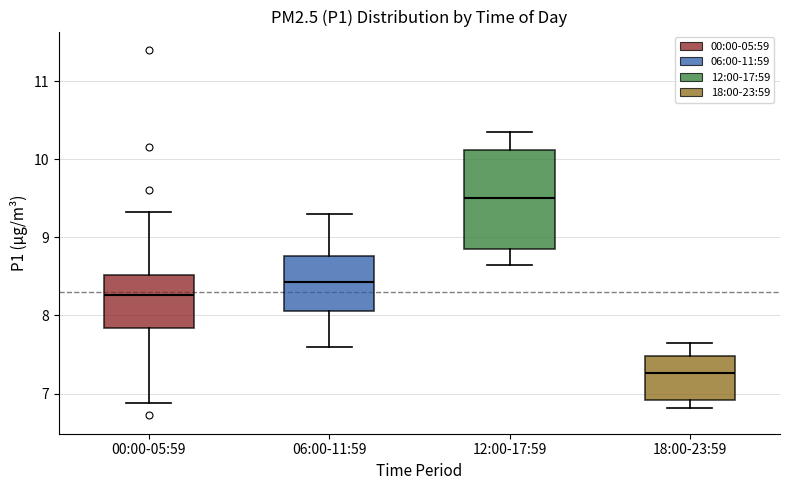

Reading left to right, read every box against the y-axis: the position of its median line, the range the box covers, and the ends of its whiskers. The values are not printed on the chart, so give them approximately, as read against the axis.

00:00-05:59: median 8.3, box 7.8 to 8.5, whiskers 6.9 to 9.3
06:00-11:59: median 8.4, box 8.1 to 8.8, whiskers 7.6 to 9.3
12:00-17:59: median 9.5, box 8.9 to 10.1, whiskers 8.7 to 10.4
18:00-23:59: median 7.3, box 6.9 to 7.5, whiskers 6.8 to 7.7